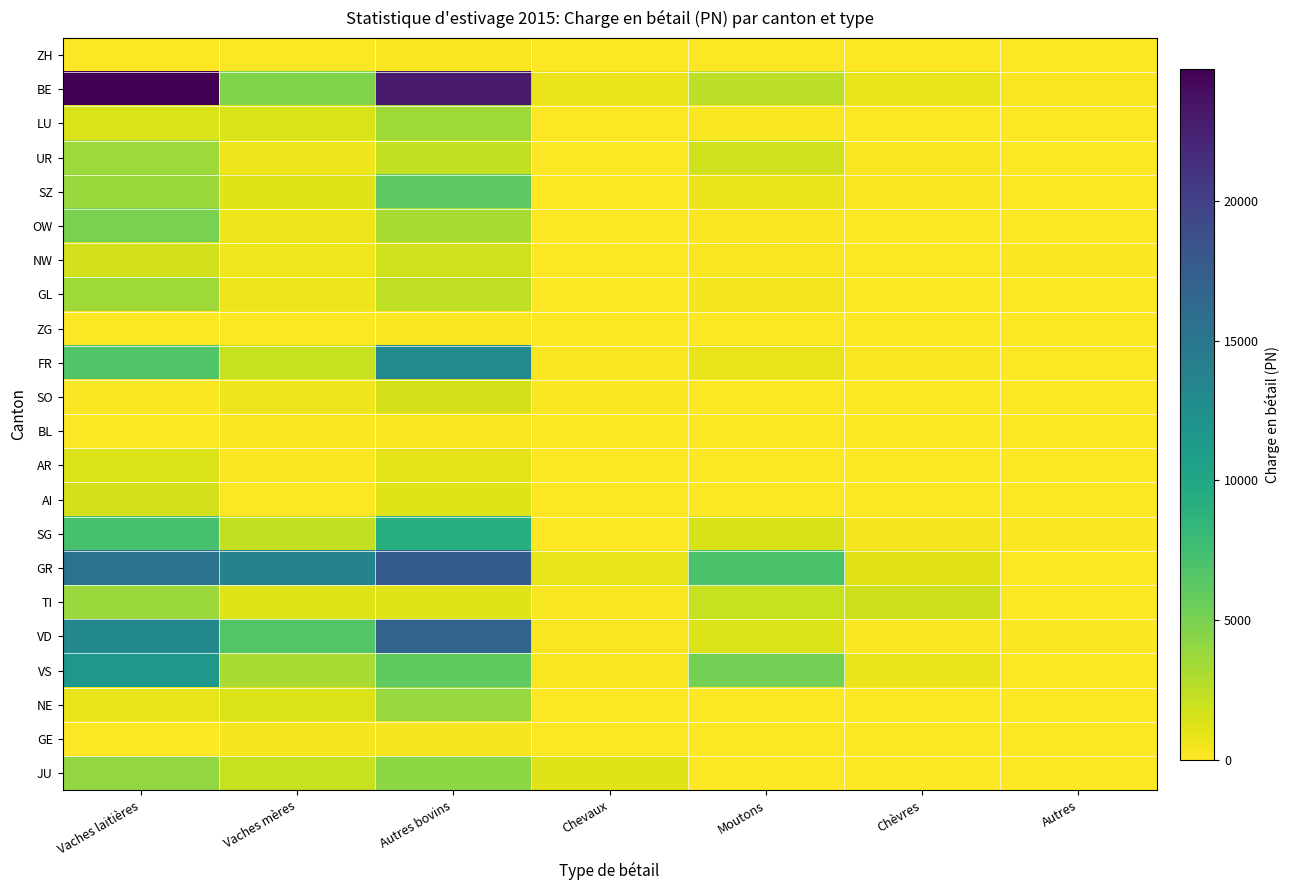

Which has a higher value, Autres bovins or Chevaux?

Autres bovins